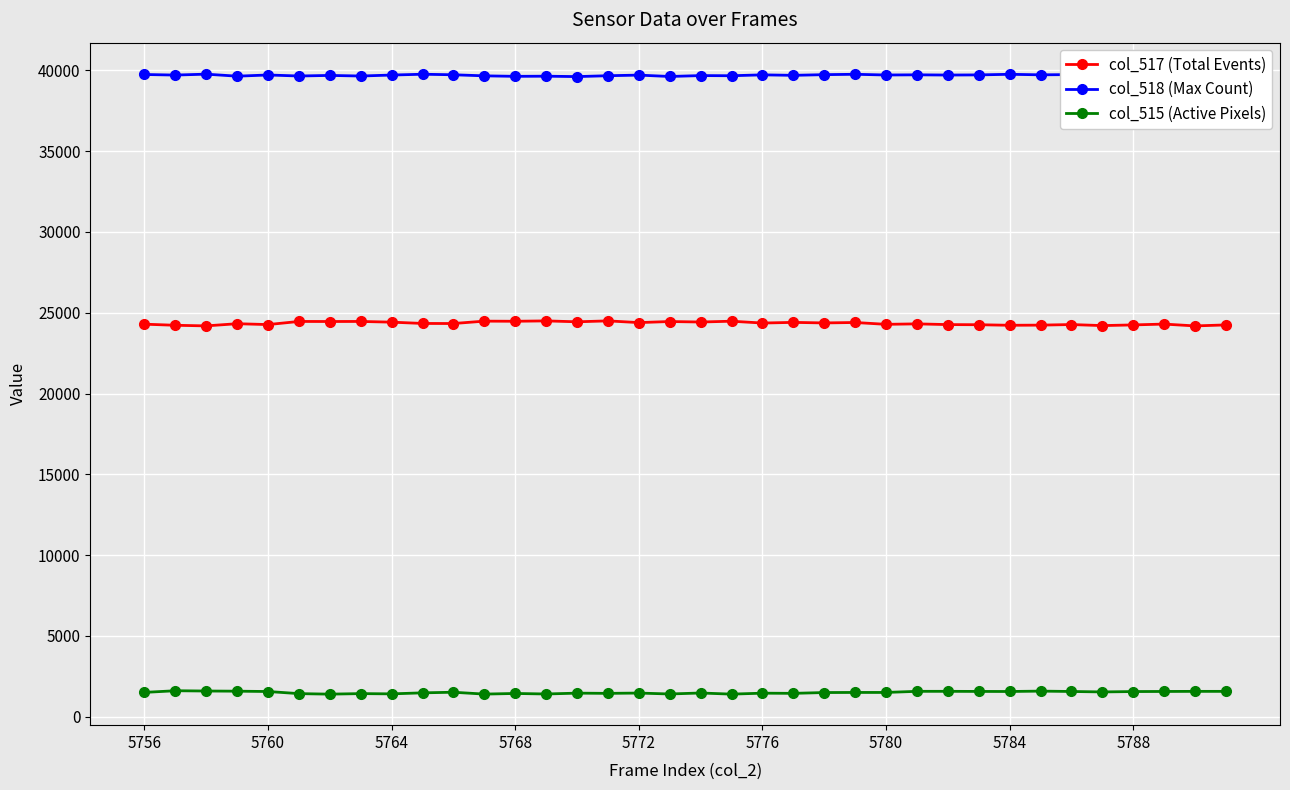

The value of col_515 (Active Pixels) at 5788 is 1558. True or false?

True